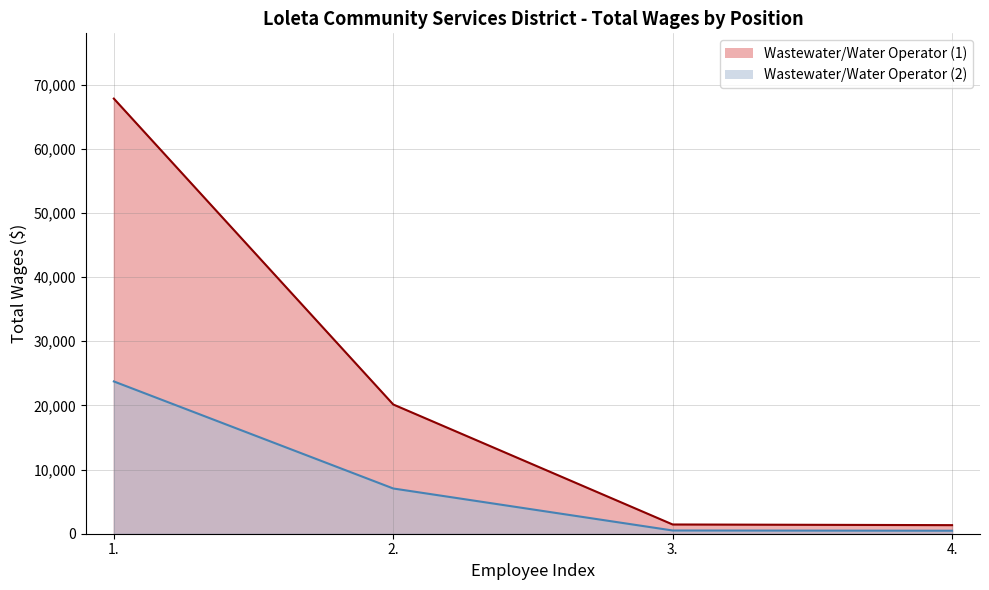

At which label does Wastewater/Water Operator (2) reach its peak?

1.